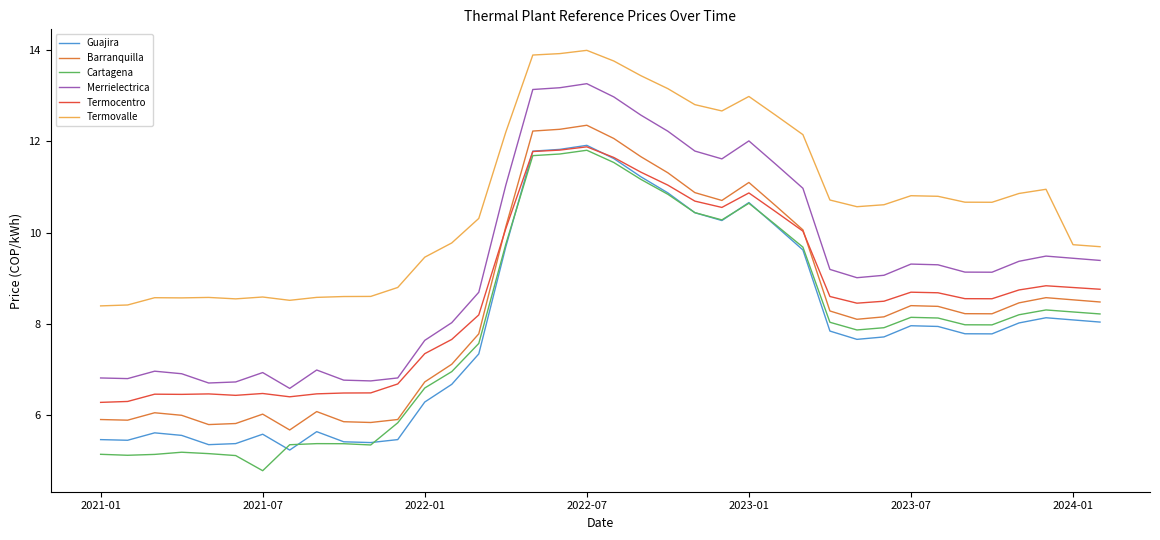

What is the smallest value displayed?

4.8